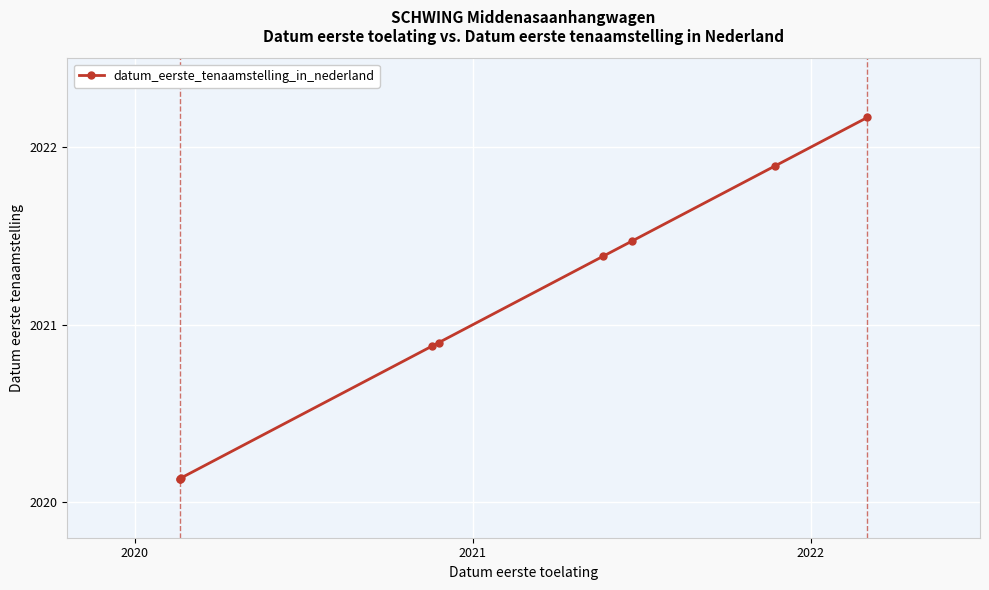

What is the sum of all values?

18189.1